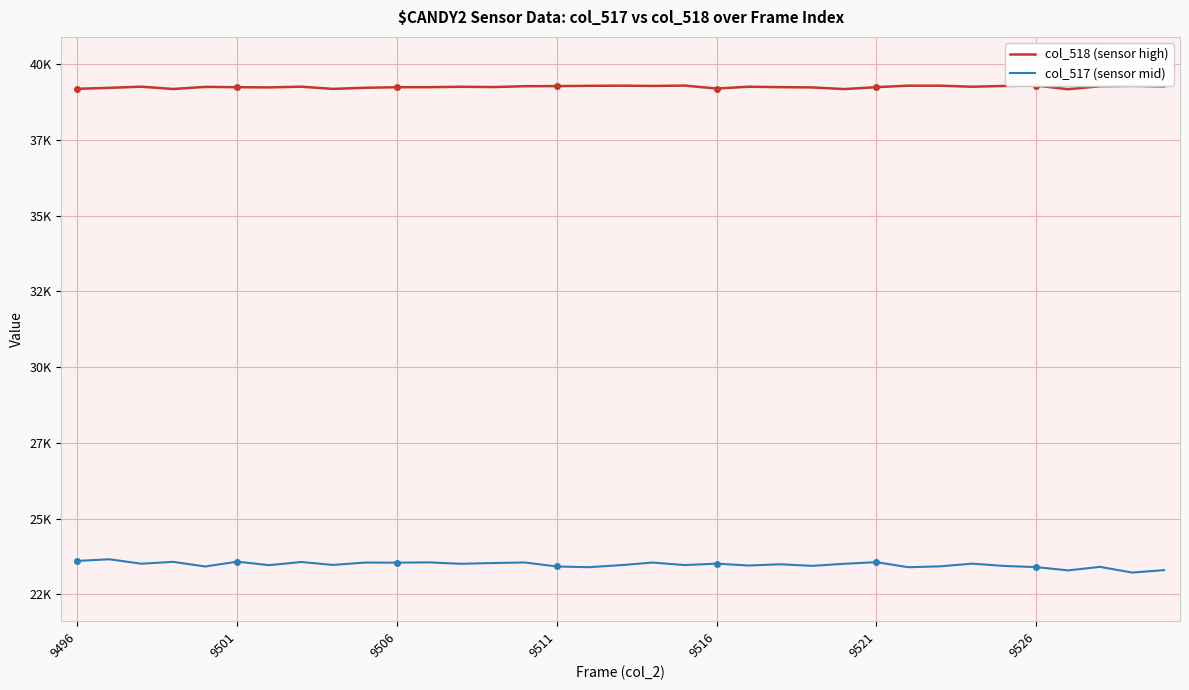

What position from the left is 14?

15